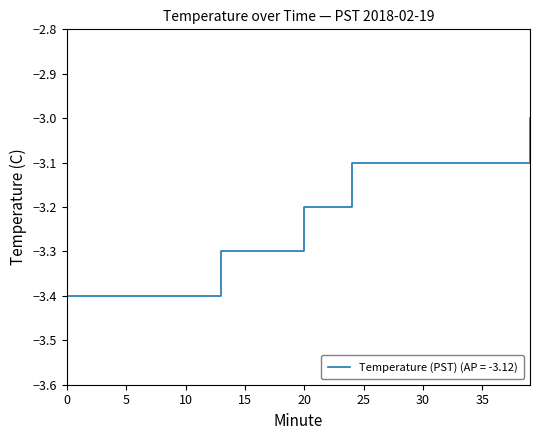

What is the difference between the maximum and minimum values?

0.4